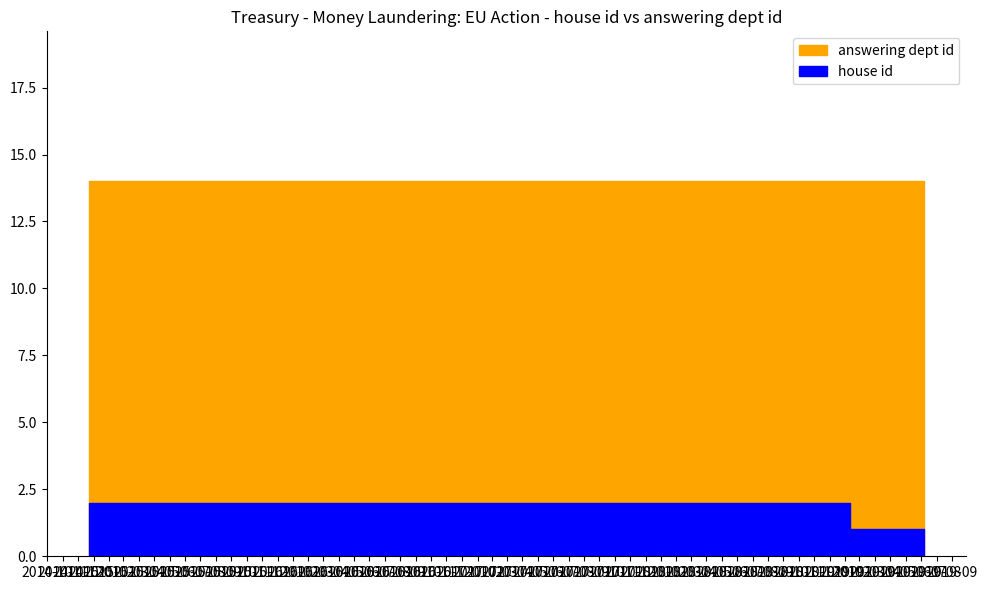

Where is answering dept id nearest to the value 14?

2019-07-08